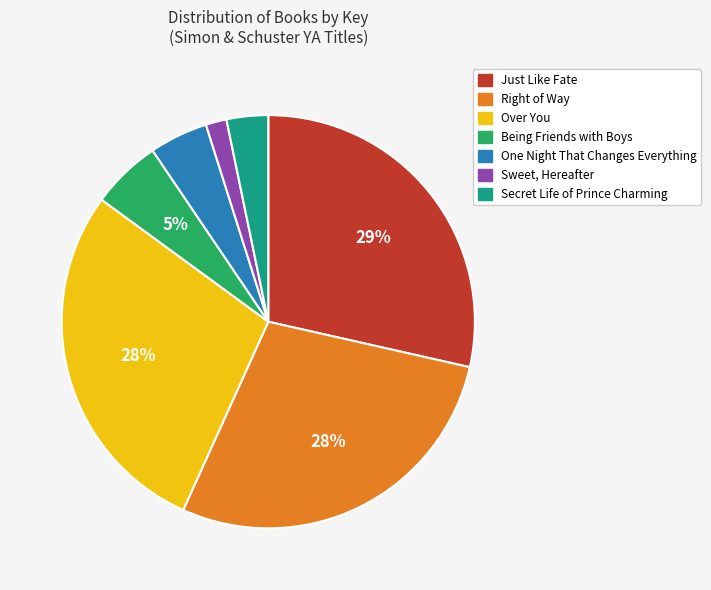

Between Just Like Fate and Sweet, Hereafter, which is larger?

Just Like Fate